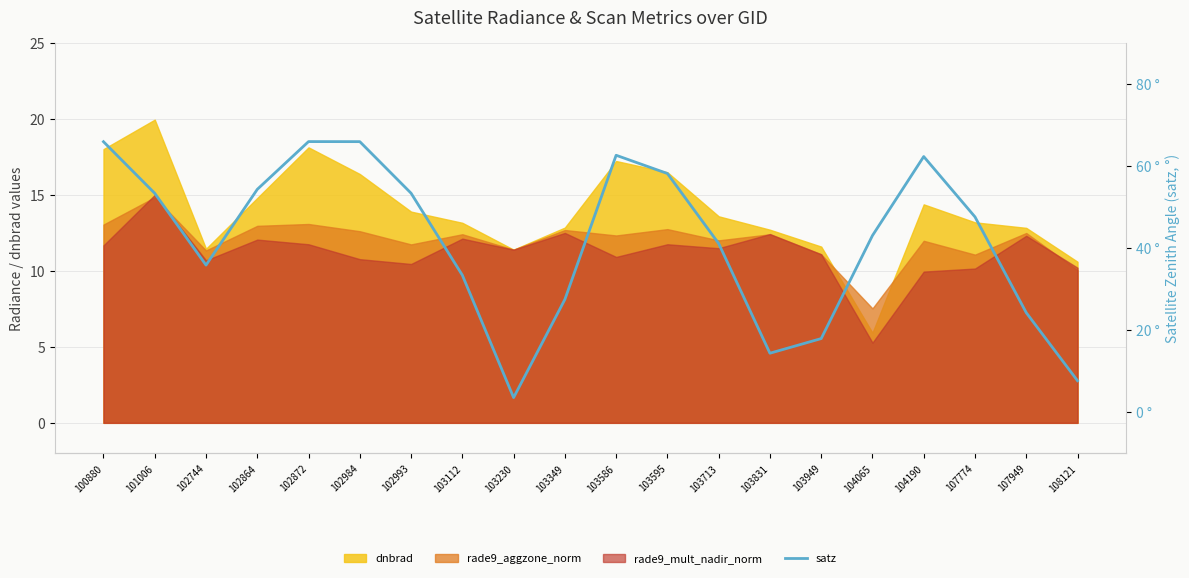

Where is the first local minimum?

102744